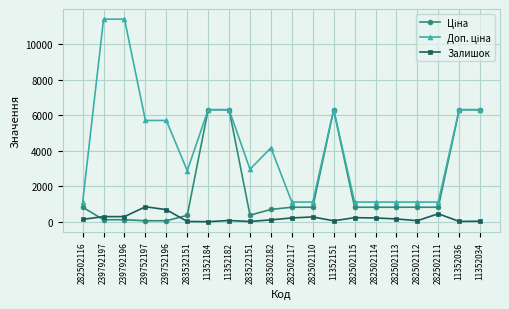

How many data points in Залишок are less than 159?

10